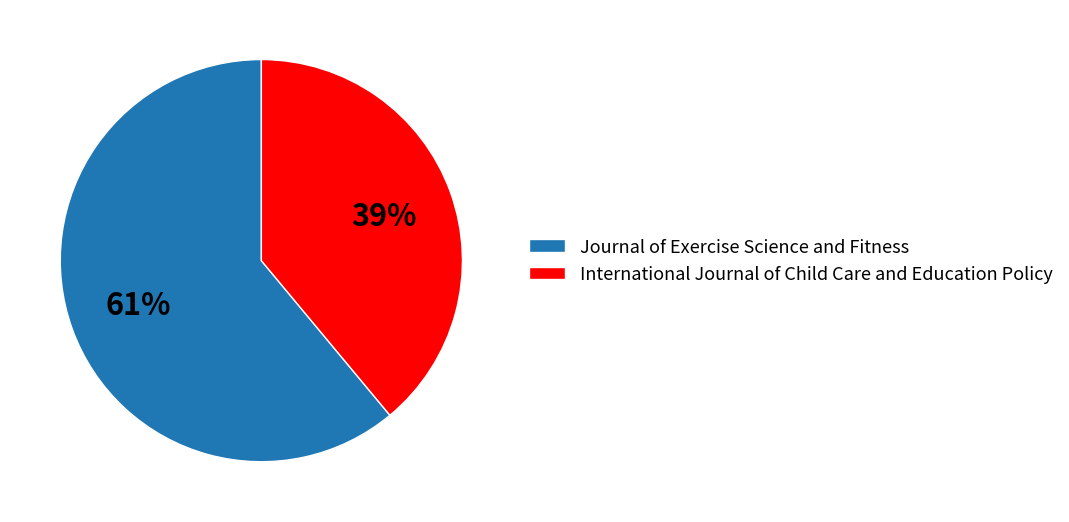

Rank the categories by value from lowest to highest.

International Journal of Child Care and Education Policy, Journal of Exercise Science and Fitness